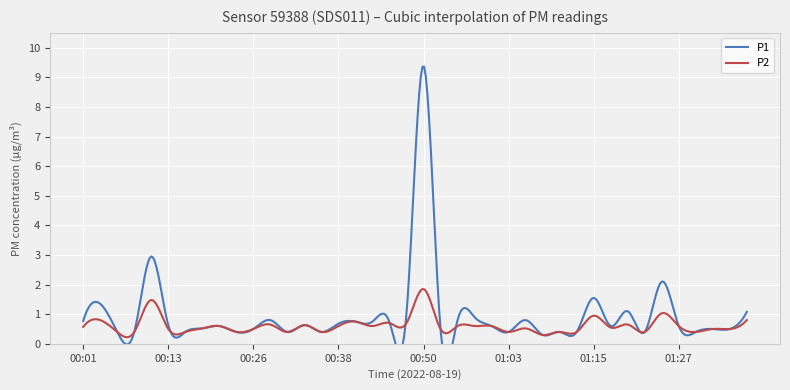

Rank the series by their maximum value, from highest to lowest.

P1, P2